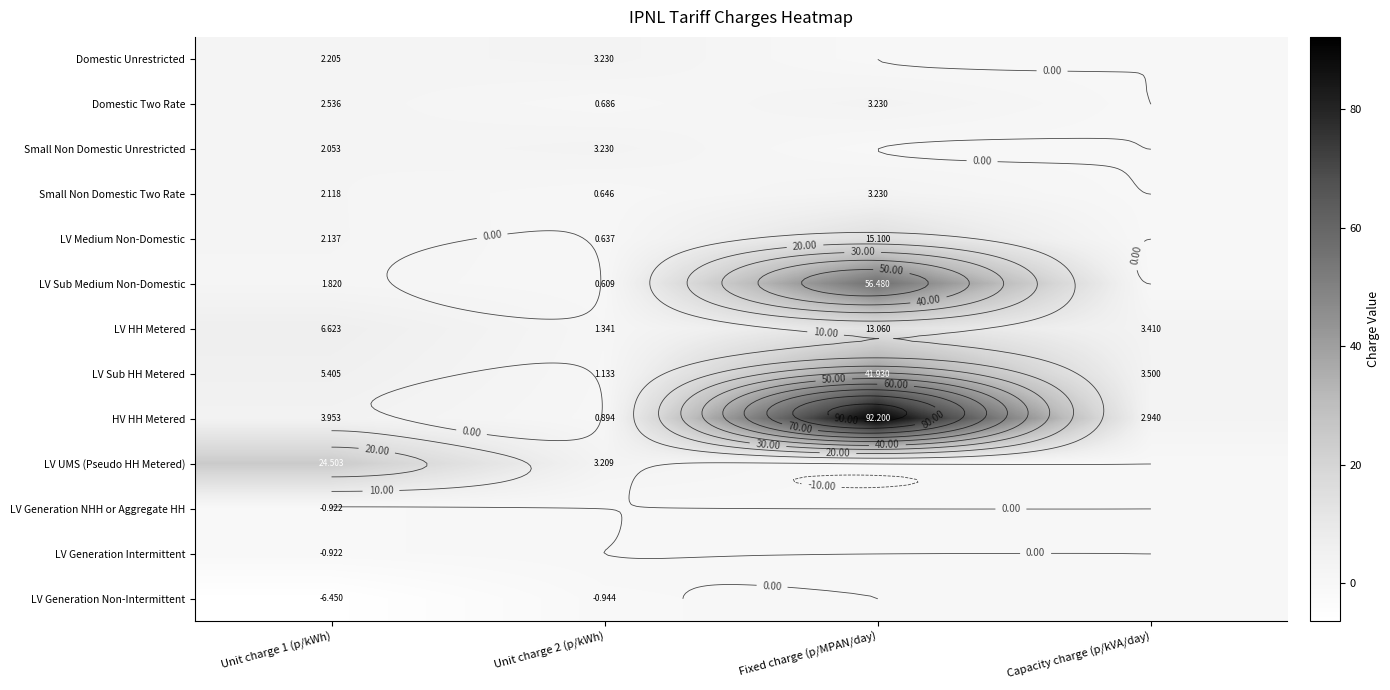

The LV Sub Medium Non-Domestic series shows -29.8 at Capacity charge (p/kVA/day). True or false?

False